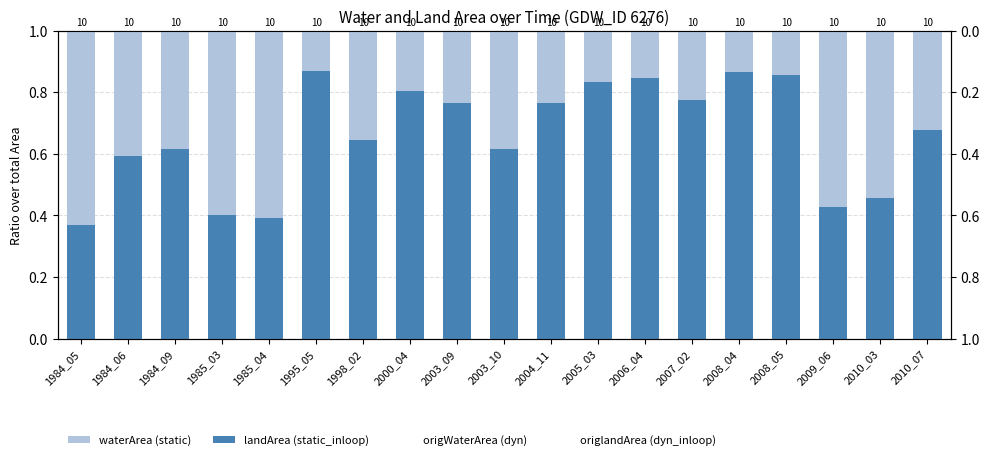

What is the value of the landArea bar at the 19th from the left?

0.7